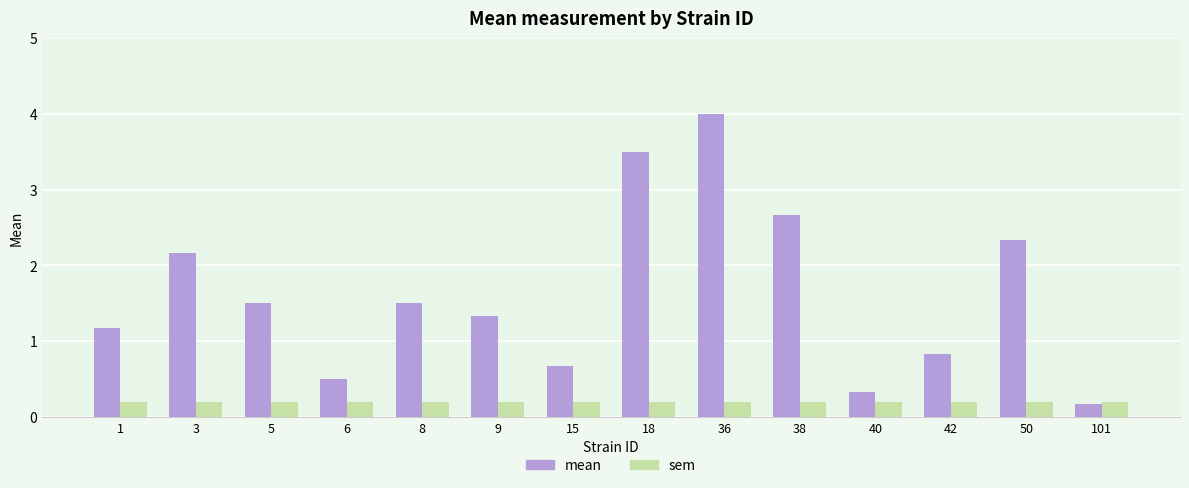

How many values in the mean series exceed 1?

9